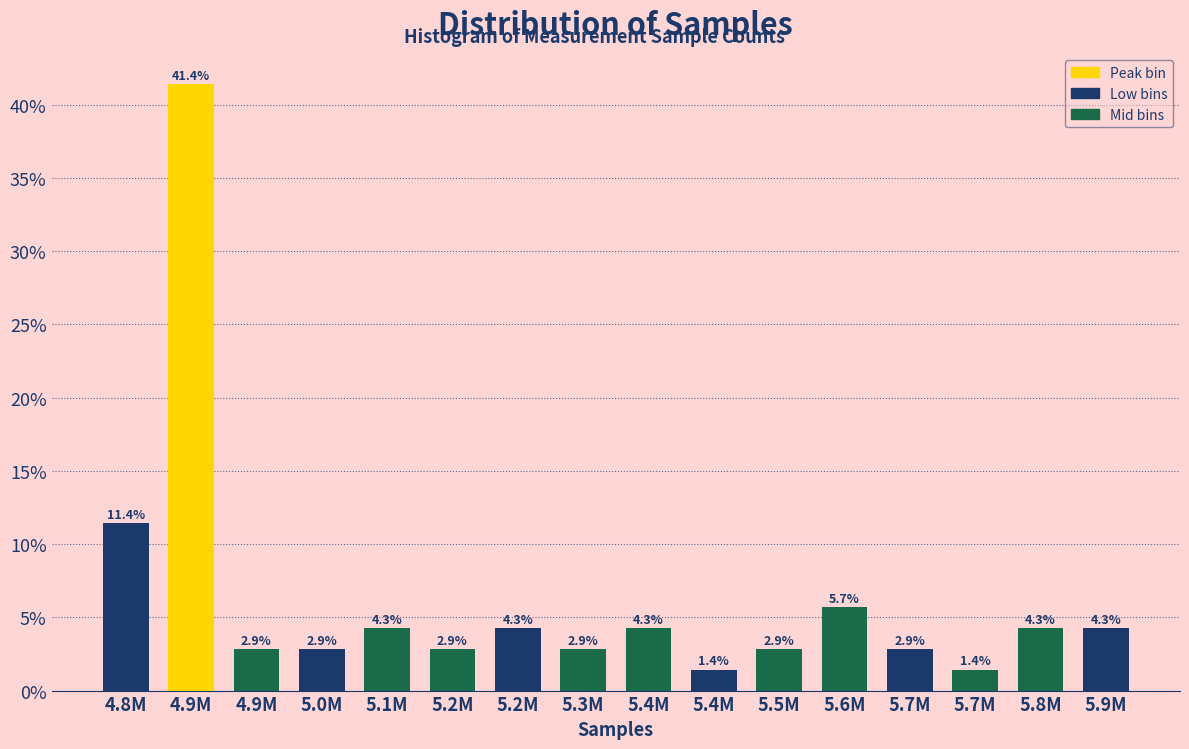

How many values are below 4?

8